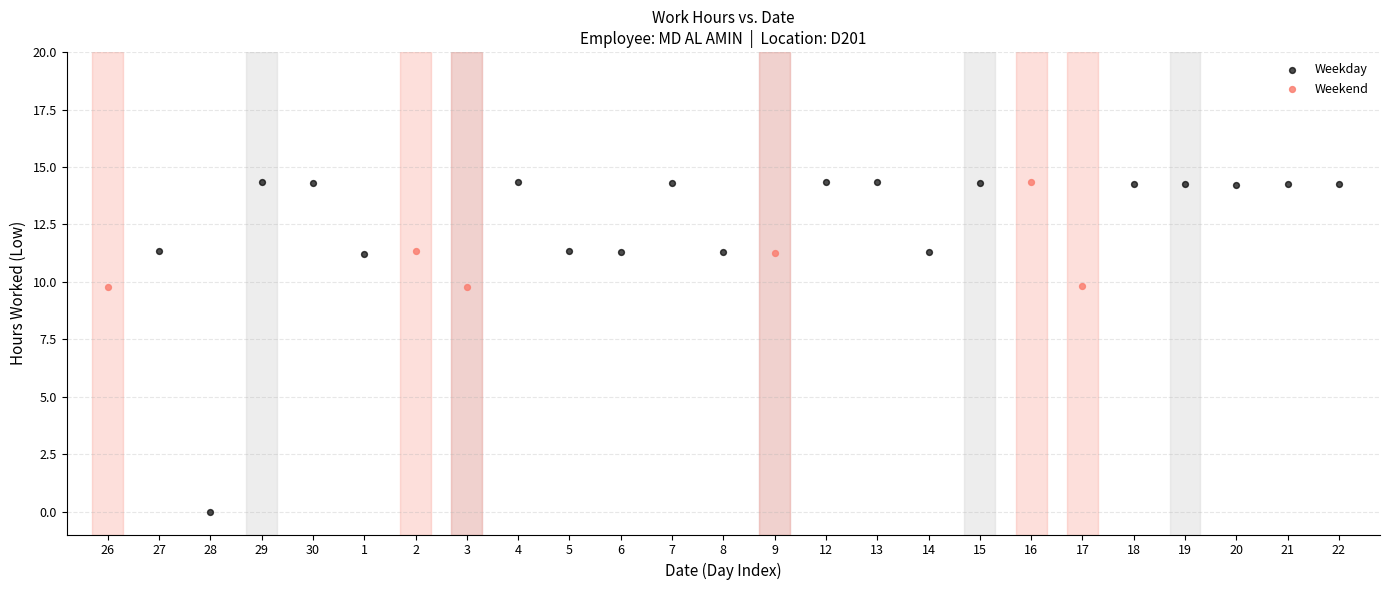

Which series contains the lowest Y value?

Weekday